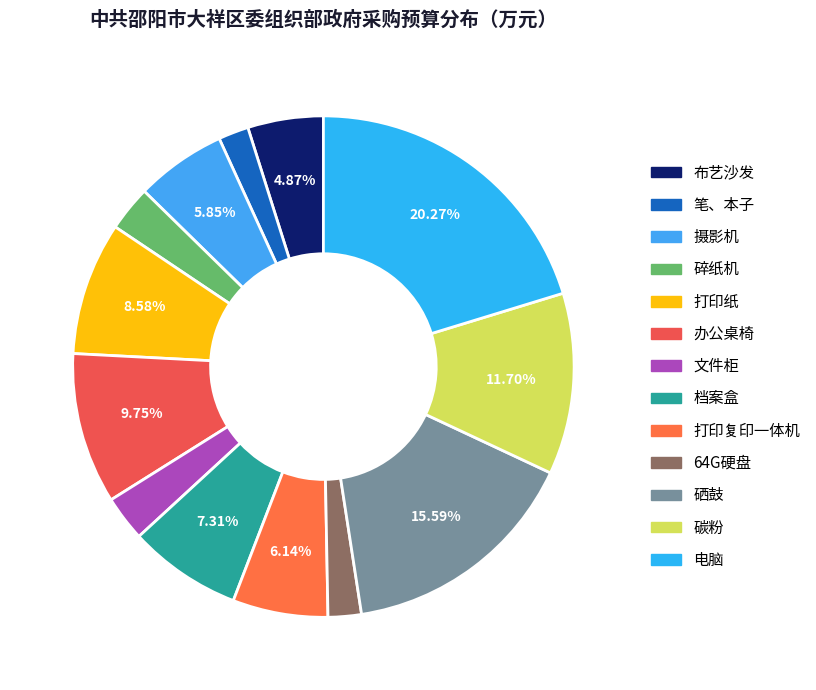

Which slice is the smallest?

笔、本子